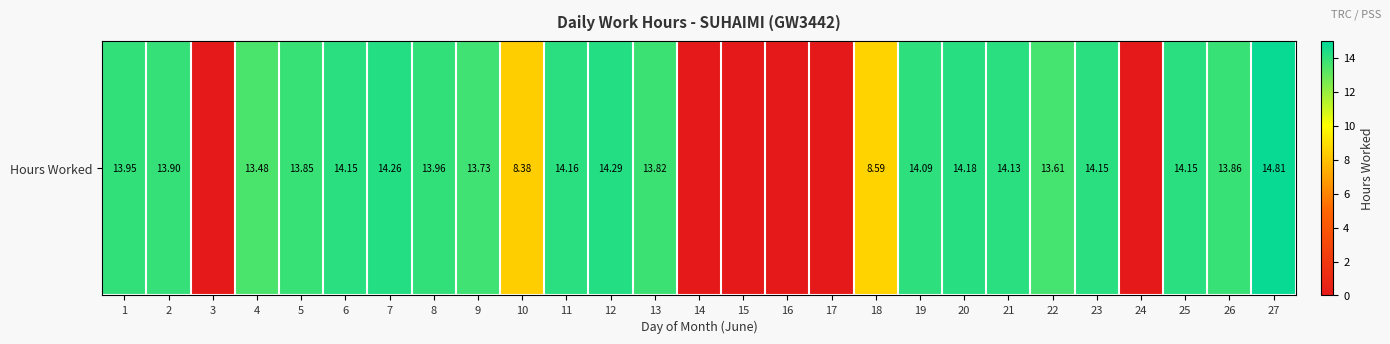

What is the maximum value shown in the chart?

14.8